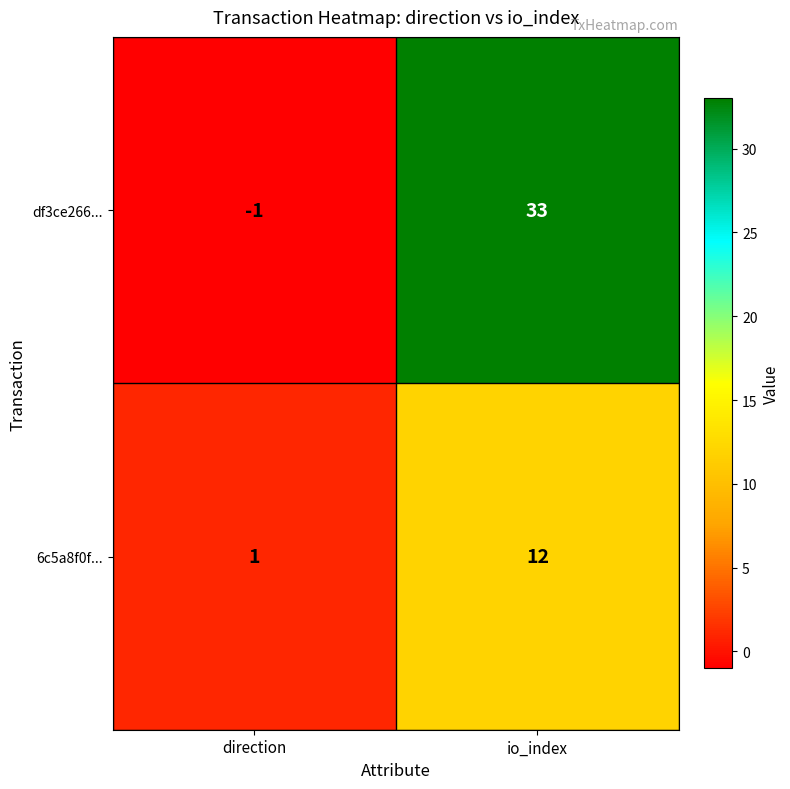

Where is df3ce266... nearest to the value 16?

direction